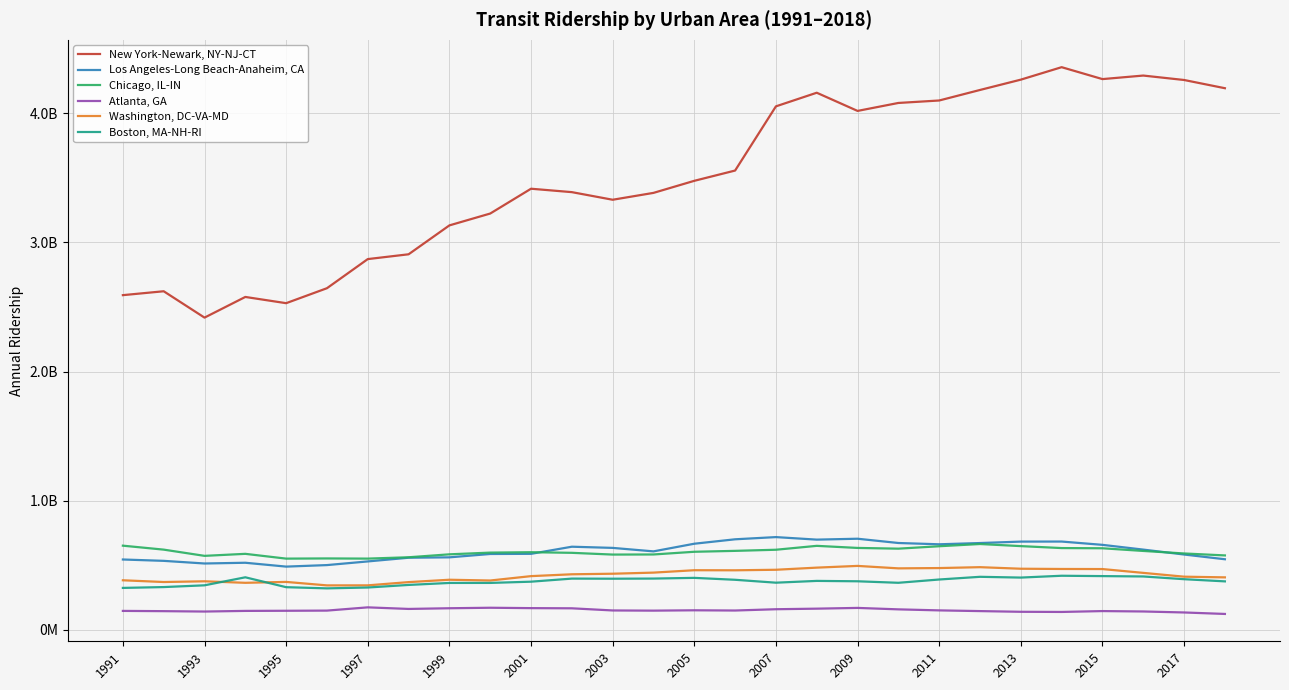

Which series has the largest range (max minus min)?

New York-Newark, NY-NJ-CT